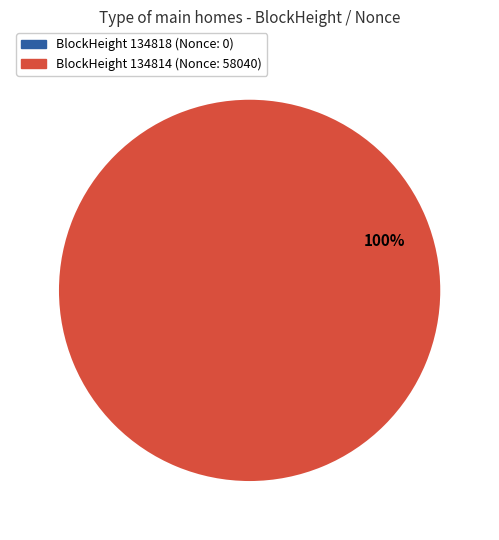

To the nearest percent, what is the average slice percentage?

50%